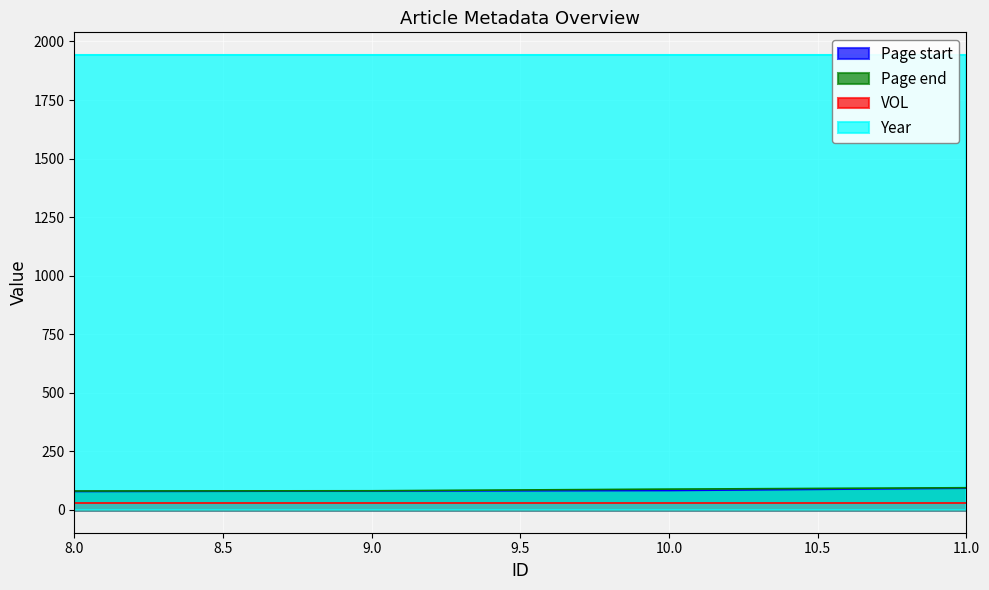

Which series has the largest total across all categories?

Year